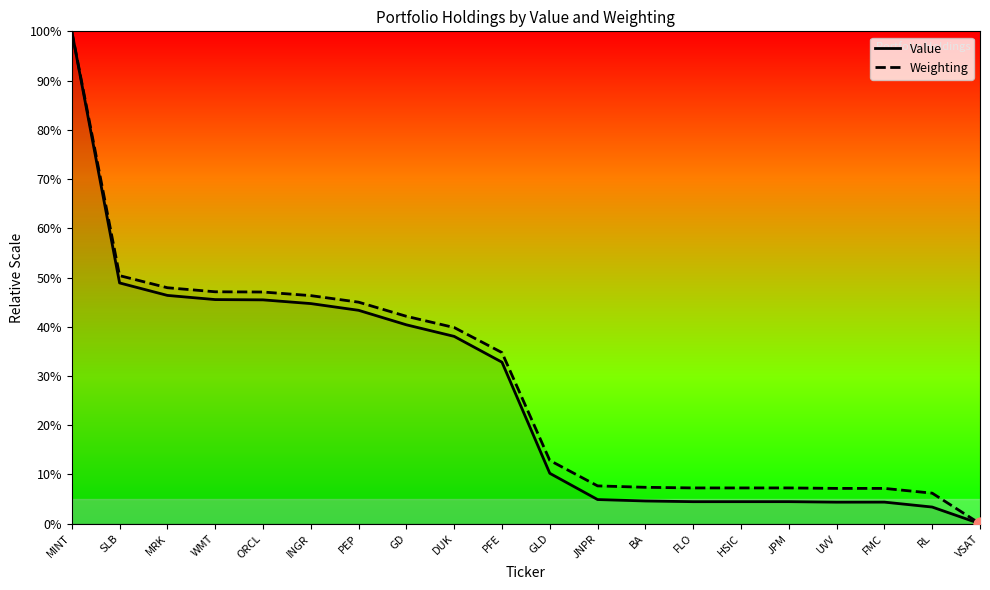

Which series reaches the maximum Y coordinate?

Value